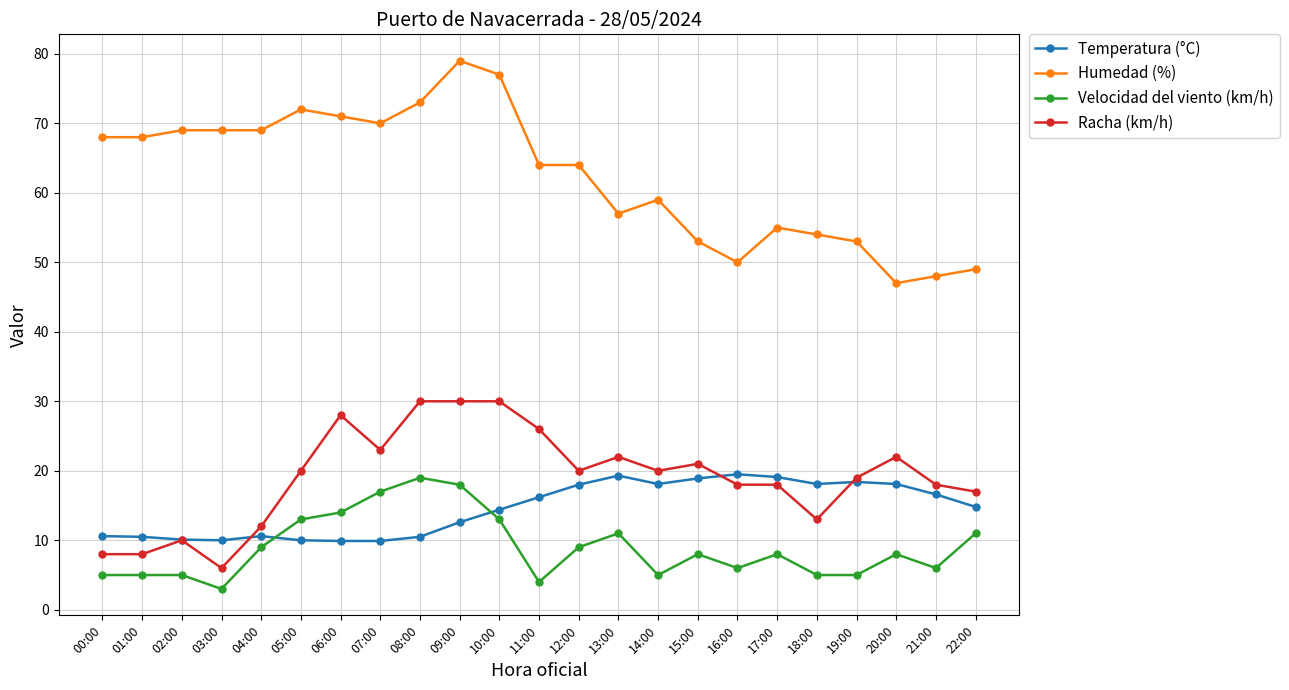

What value does the Velocidad del viento (km/h) series have at 07:00?

17.0